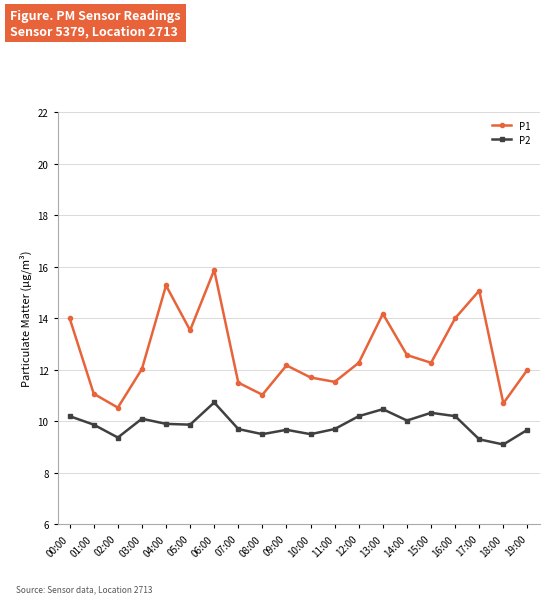

True or false: P1 has more than 1 points higher than both neighbors.

True